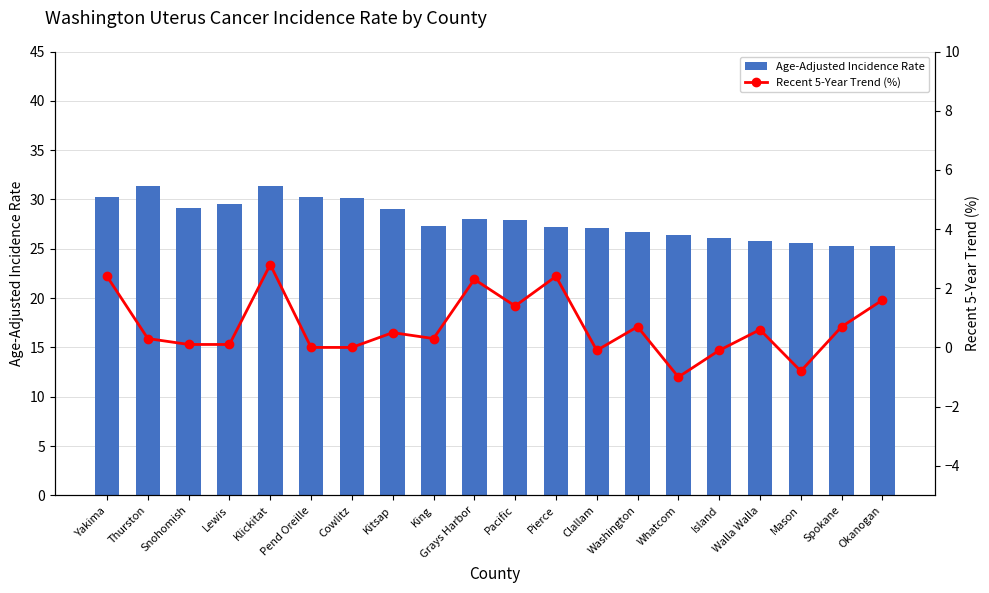

Which category has the highest value in the Recent 5-Year Trend (%) series?

Klickitat